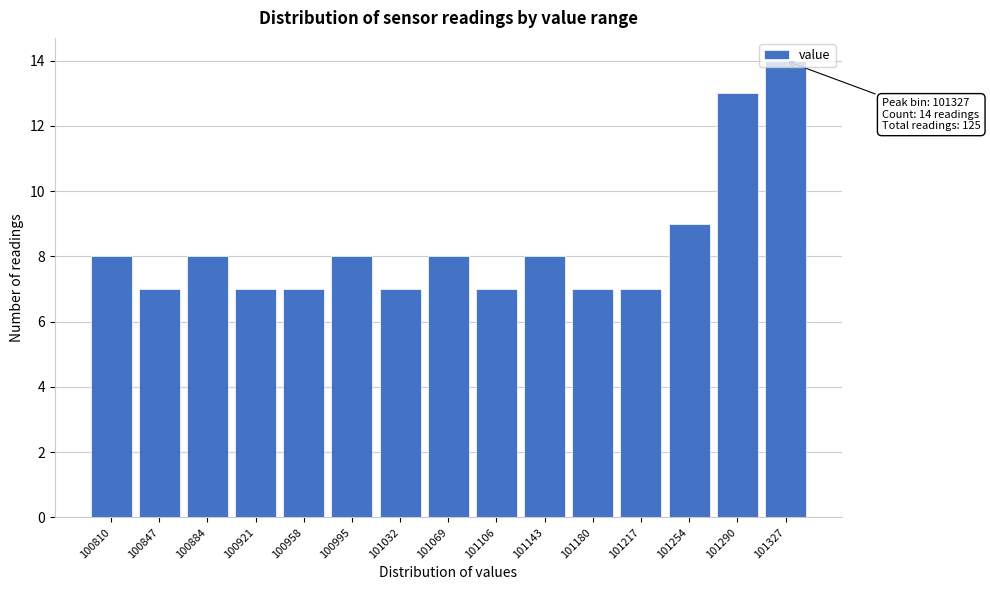

Between 101106 and 100884, which is larger?

100884